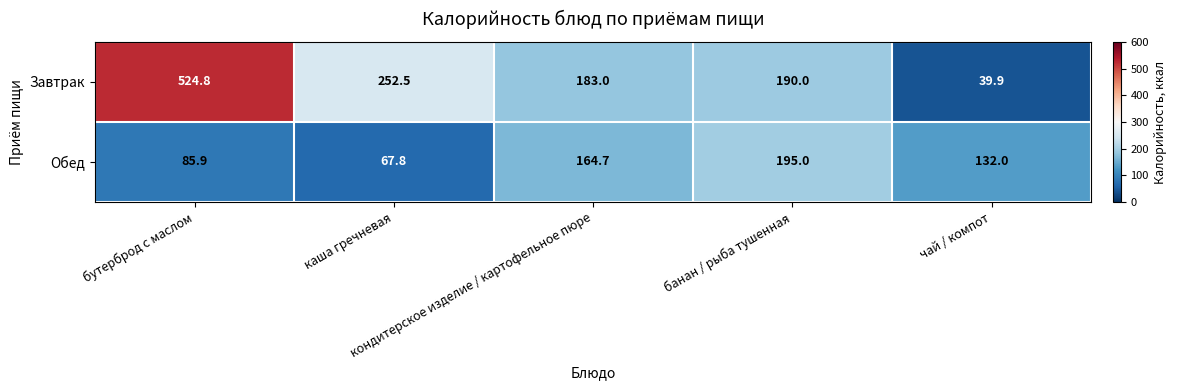

What is the sum of all Завтрак values?

1190.2